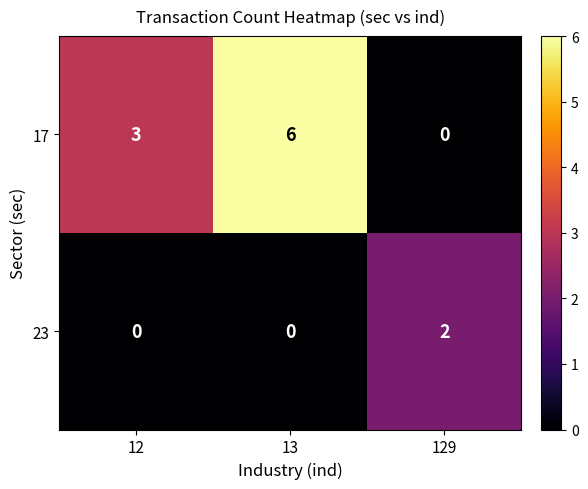

How many 23 values are between 0 and 2?

3